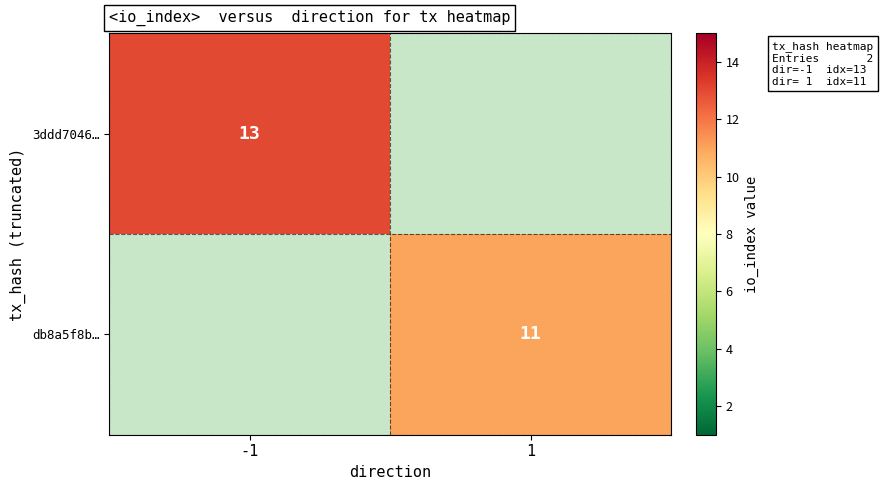

The db8a5f8b… series shows 6 at 1. True or false?

False